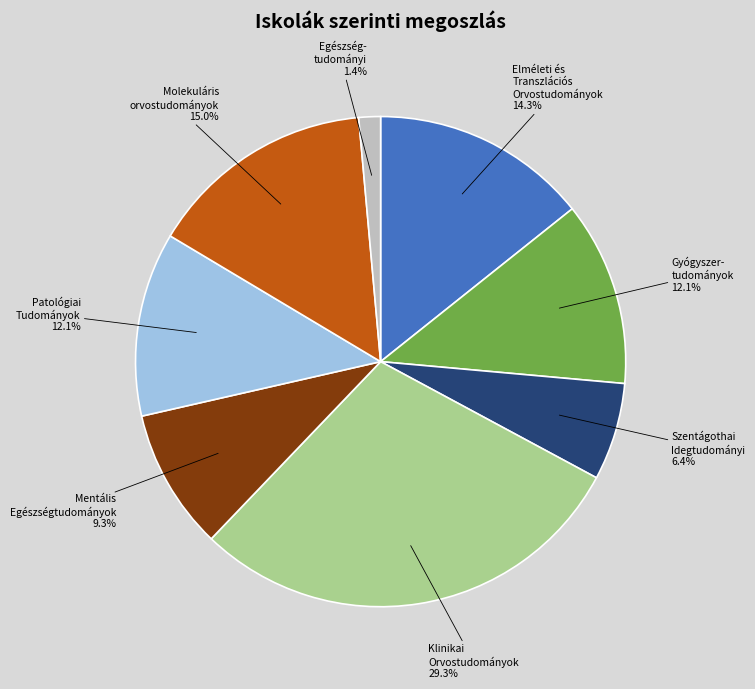

Is there any slice that represents more than half of the pie?

No